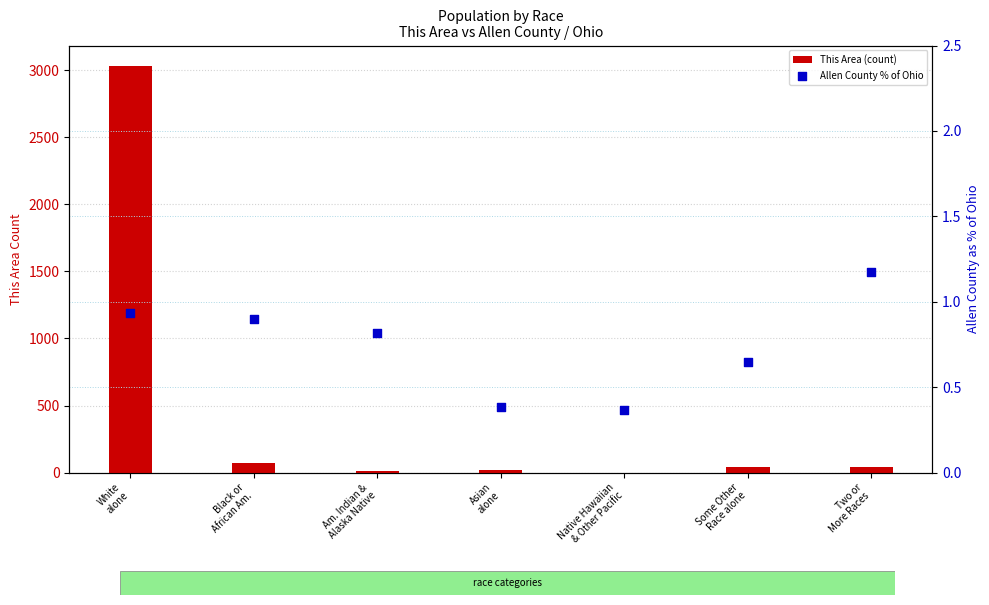

Is the value of This Area (count) at White
alone greater than the value of Allen County % of Ohio at Black or
African Am.?

Yes